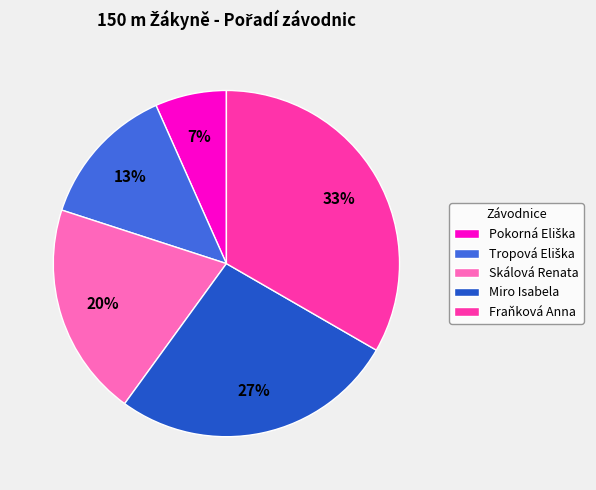

Does Miro Isabela represent more than half of the total?

No